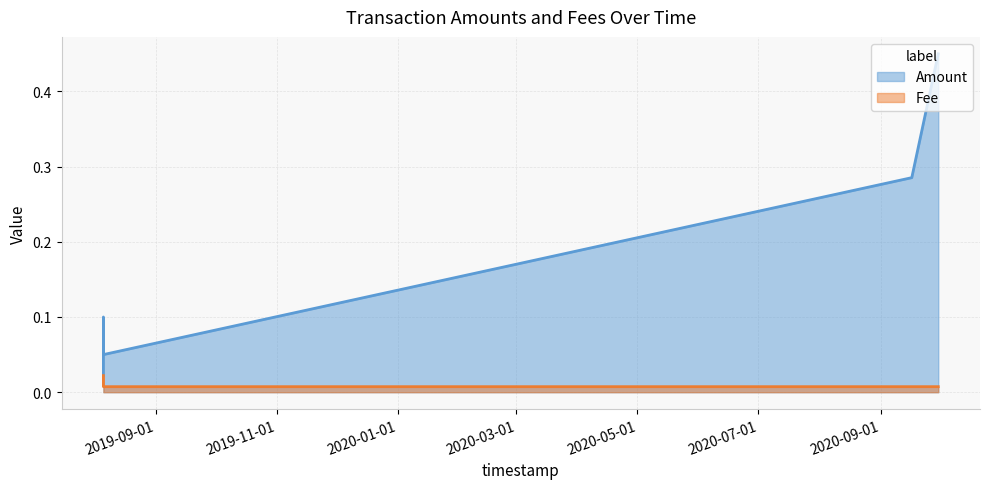

Which series has the largest total across all categories?

Amount